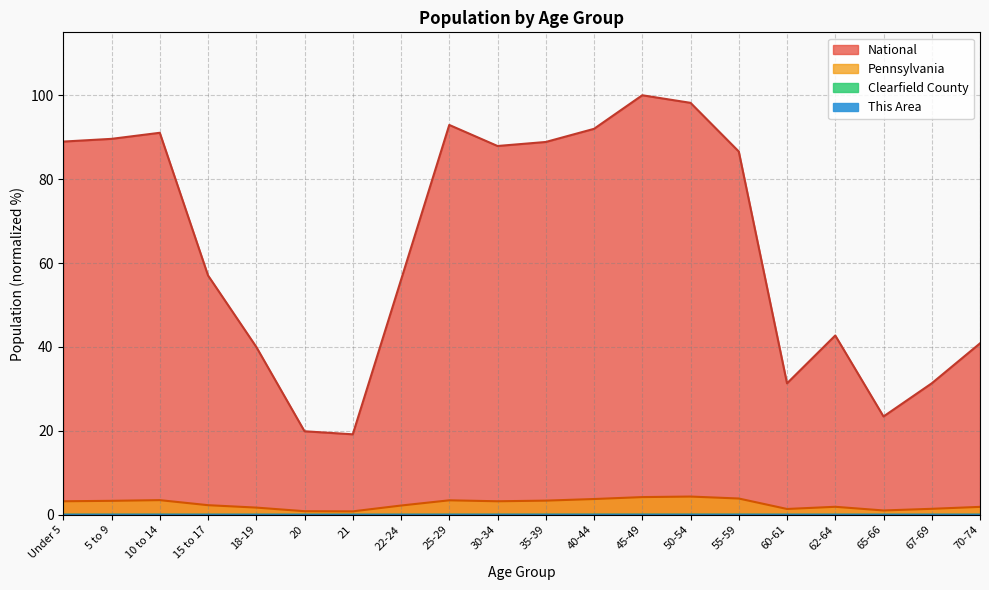

What position from the right is 70-74?

1